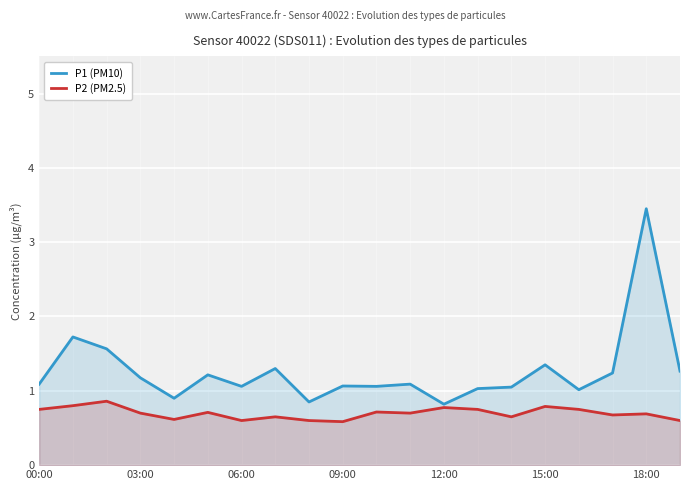

Is it true that P1 (PM10) equals 3.5 at 18:00?

True